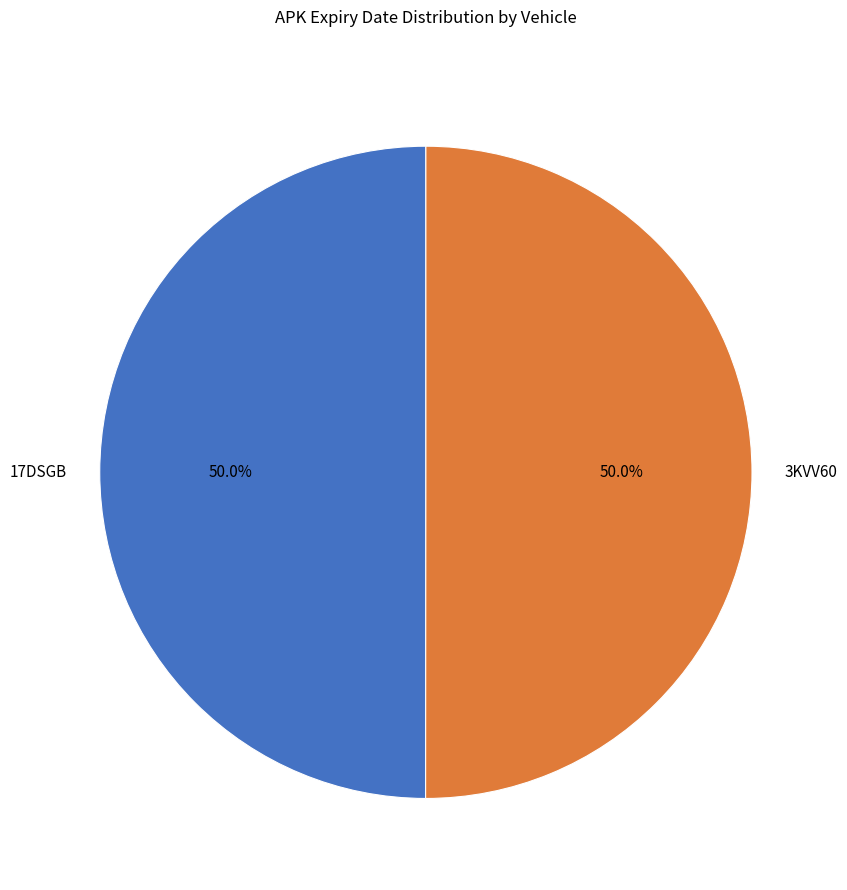

Combined, what portion of the pie is 3KVV60 and 17DSGB?

100.0%